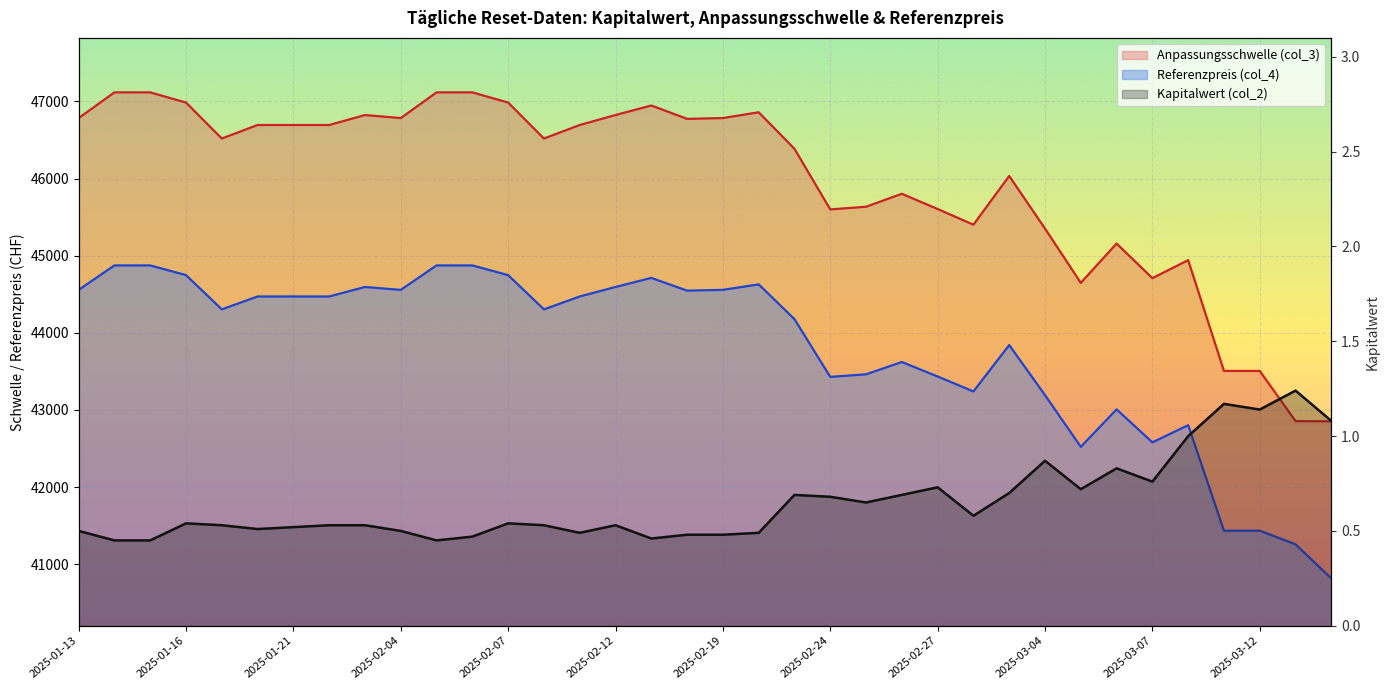

What is the highest value of the Kapitalwert (col_2) series?

1.2